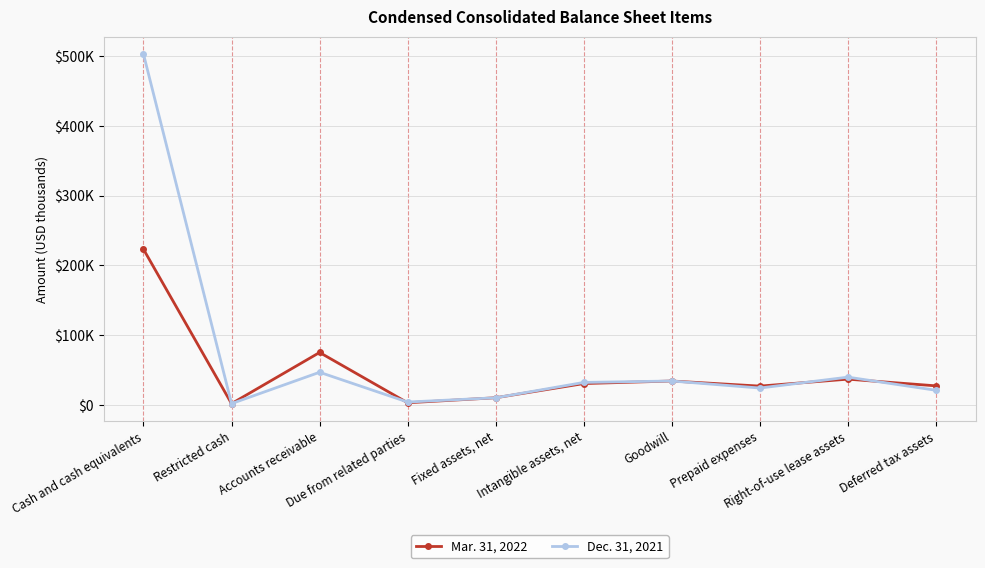

Where is the first local maximum for Mar. 31, 2022?

Accounts receivable